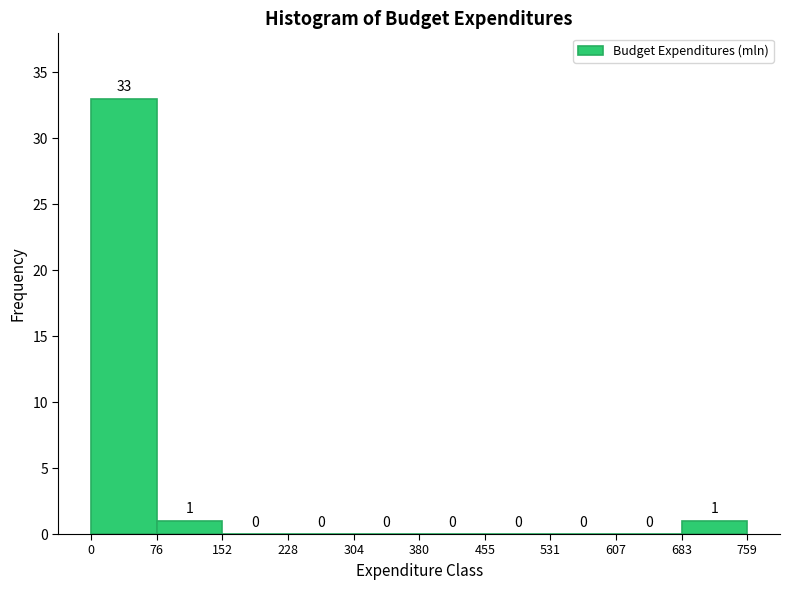

Reading left to right, list every bar in this chart as the range it spans on the x-axis followed by its height.

0 to 76: 33
76 to 152: 1
152 to 228: 0
228 to 304: 0
304 to 380: 0
380 to 455: 0
455 to 531: 0
531 to 607: 0
607 to 683: 0
683 to 759: 1